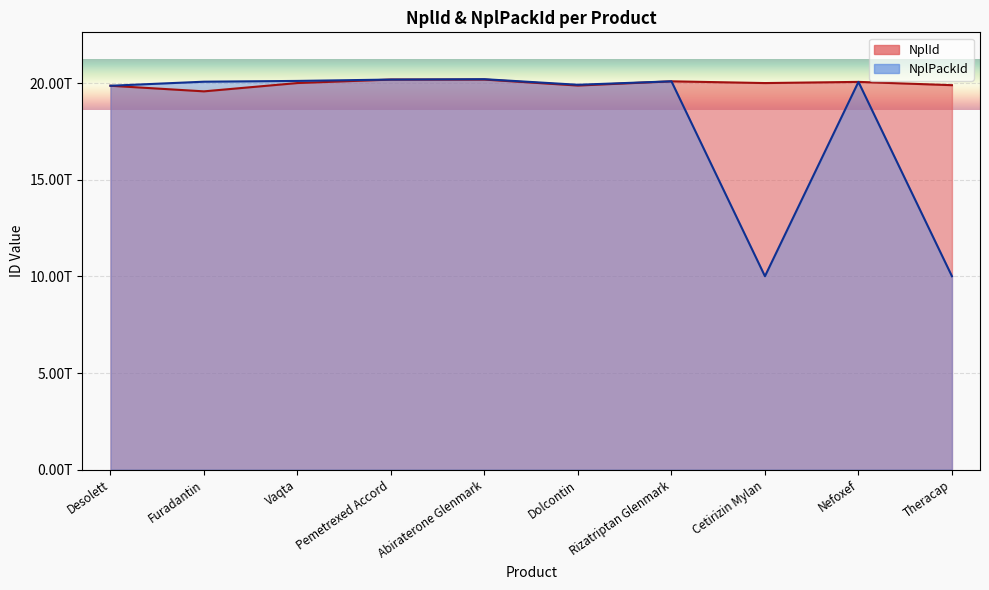

What is the maximum value for NplId?

20.2